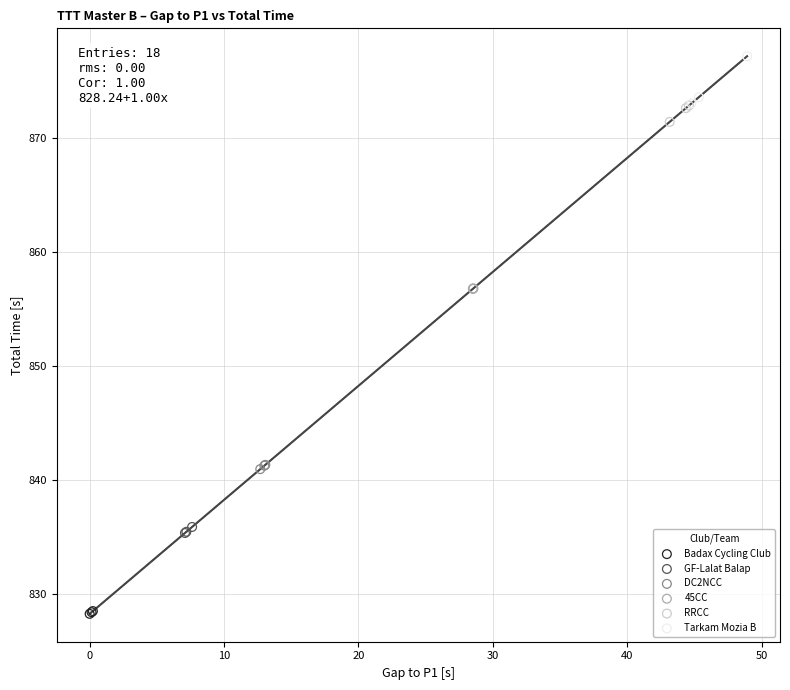

Which series contains the lowest Y value?

Badax Cycling Club